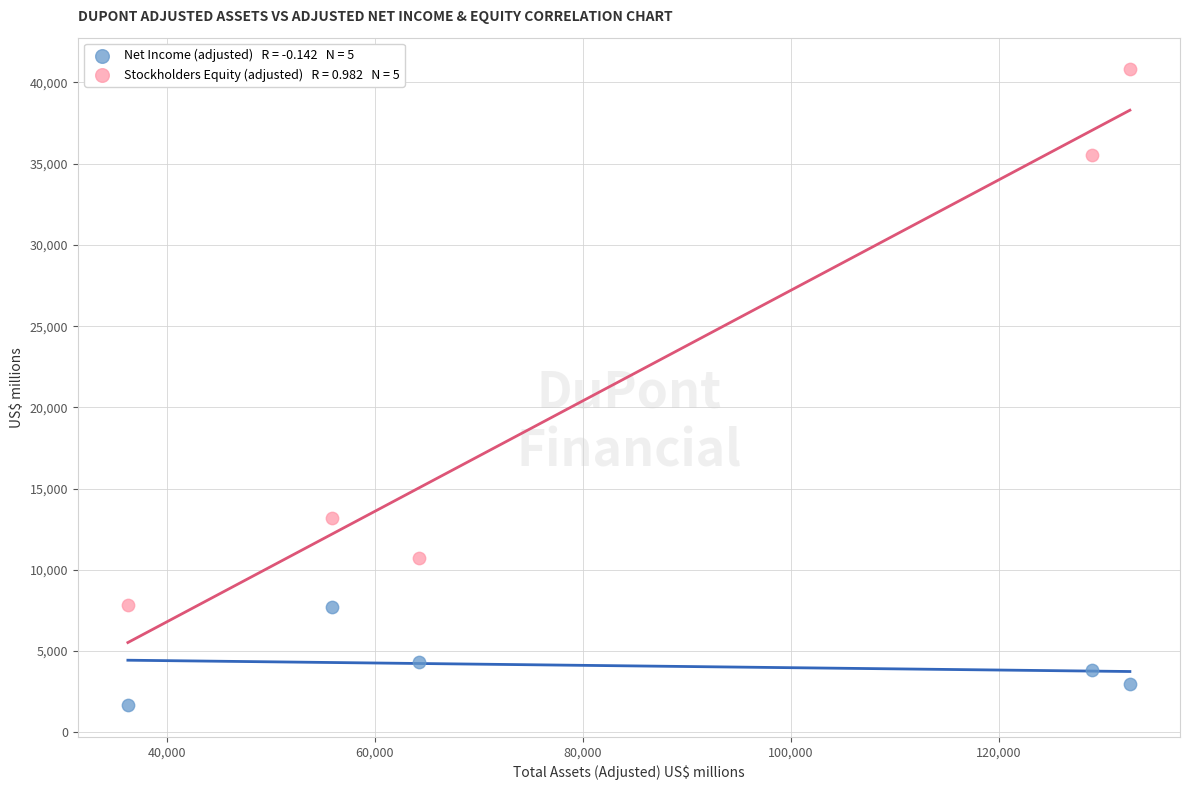

Across all series, what Y value is closest to 21238?

13220